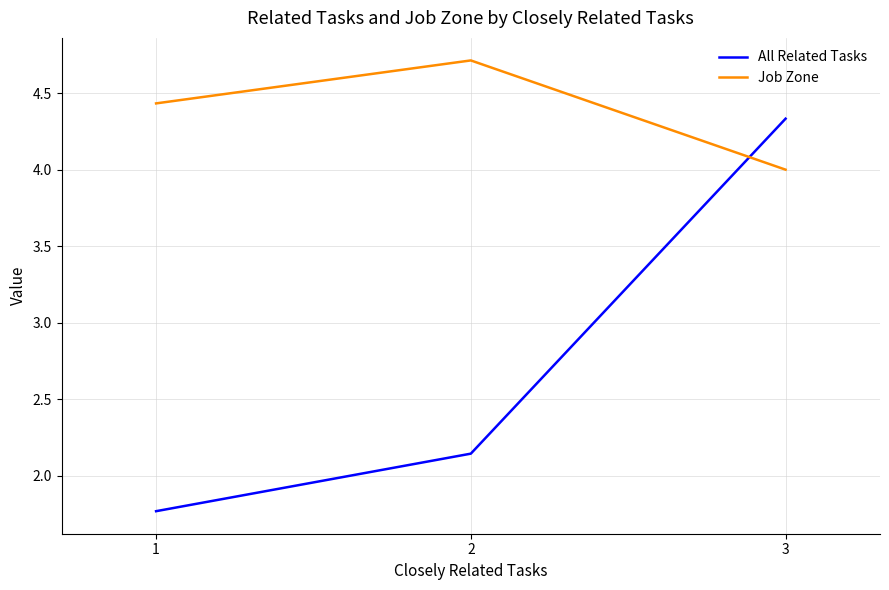

Rank the series by their average value, from highest to lowest.

Job Zone, All Related Tasks